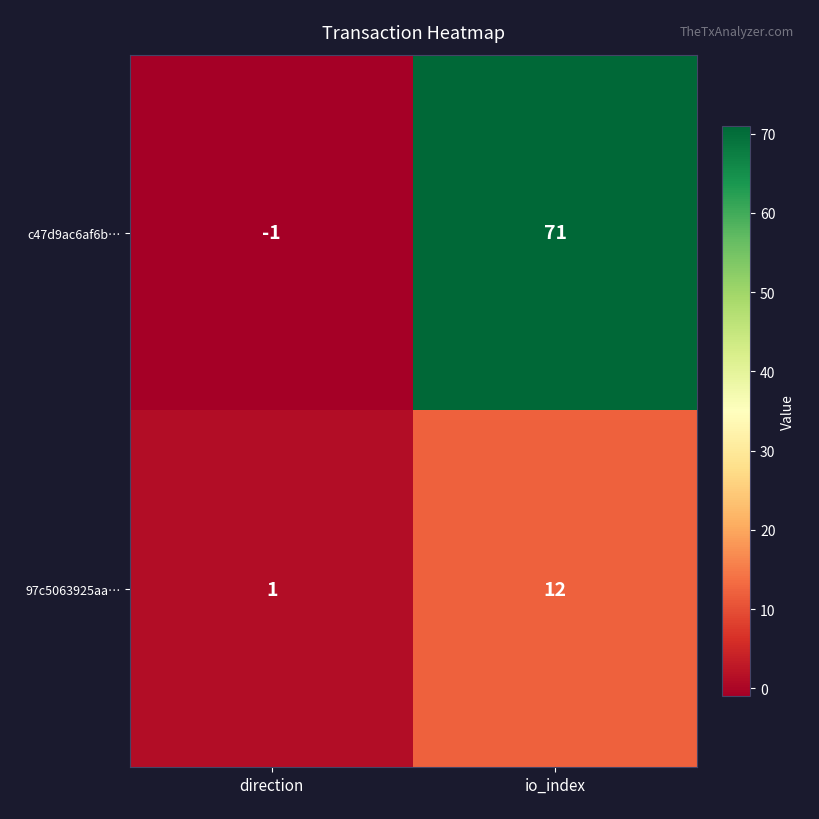

Which category has the highest value across all series?

io_index